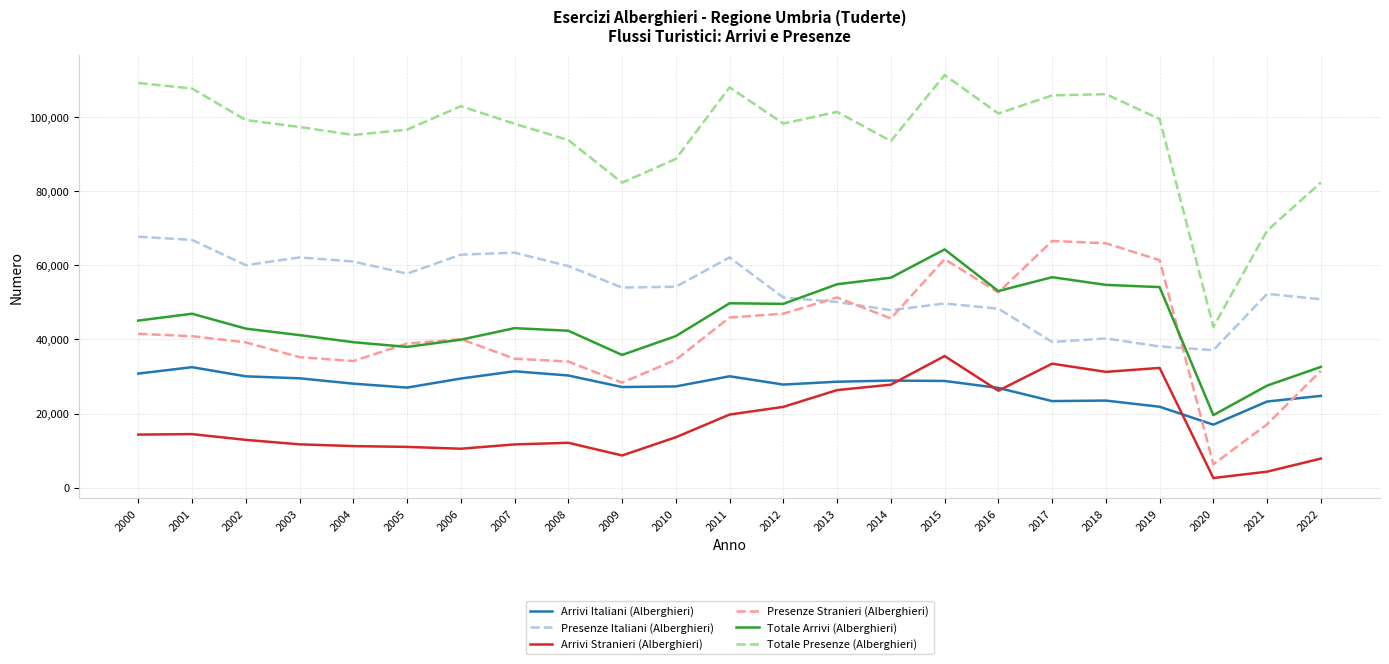

Which series has the largest range (max minus min)?

Totale Presenze (Alberghieri)